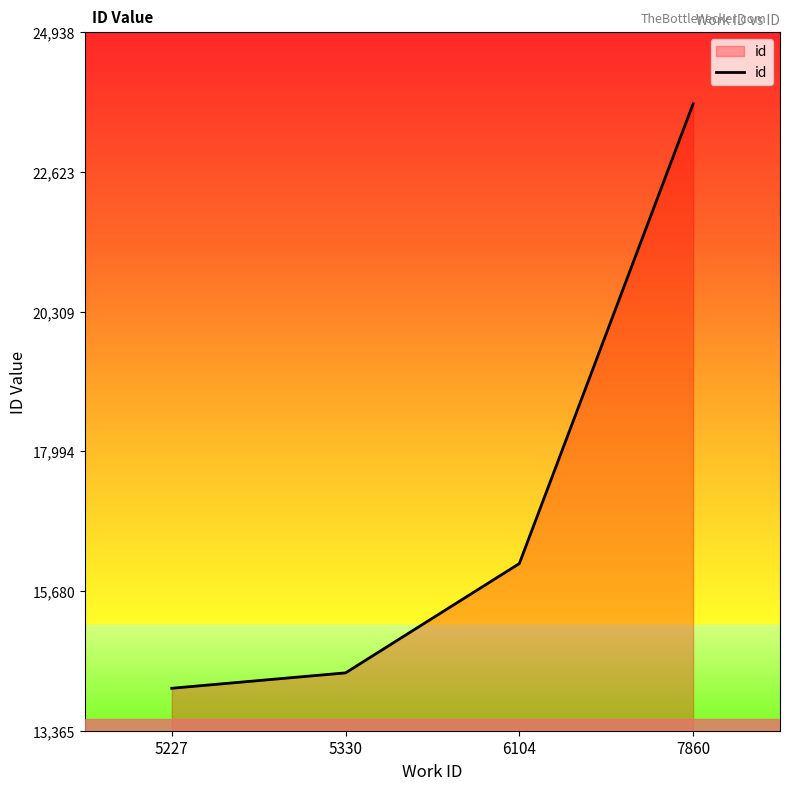

True or false: the data has more than 2 interior local peaks.

False